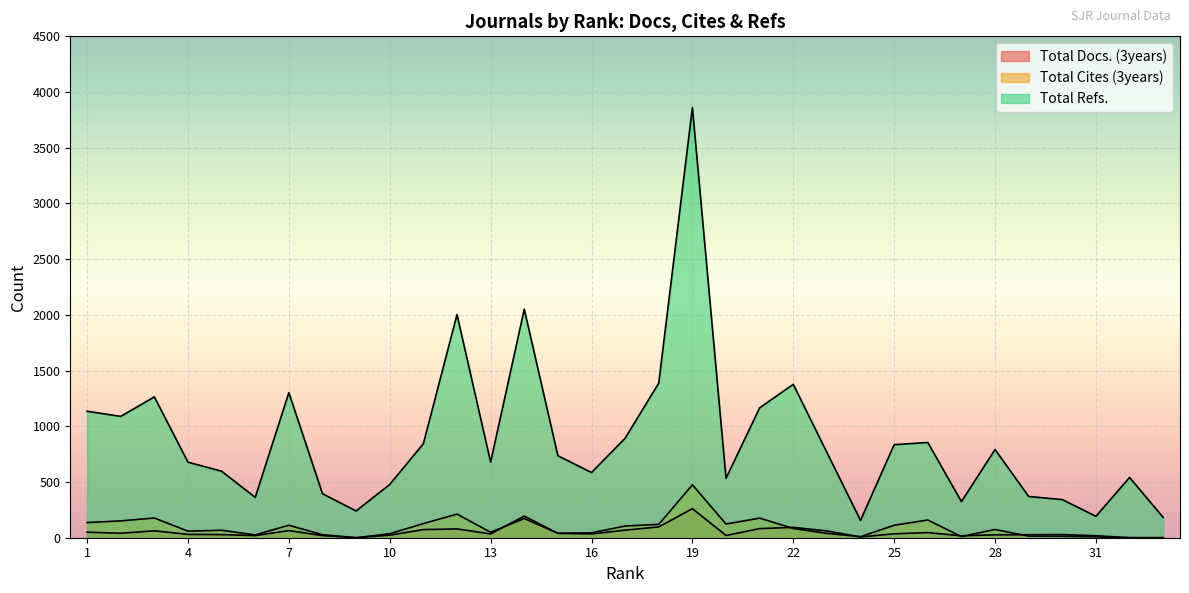

Which series has the largest range (max minus min)?

Total Refs.